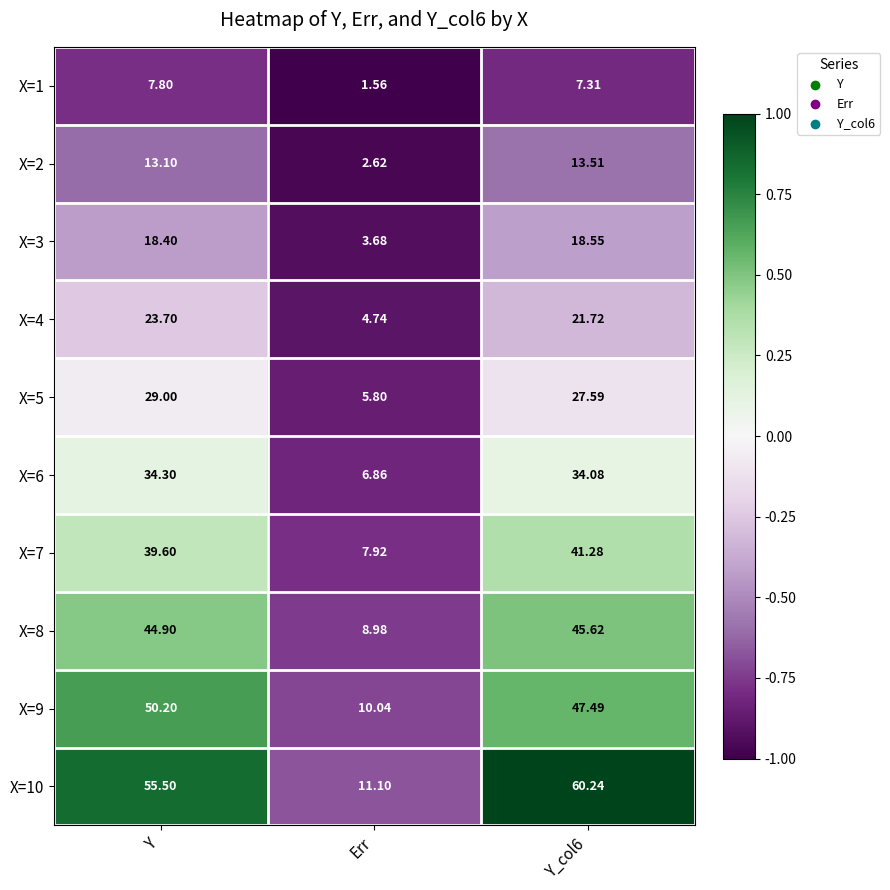

At which label does X=5 reach its minimum?

Err